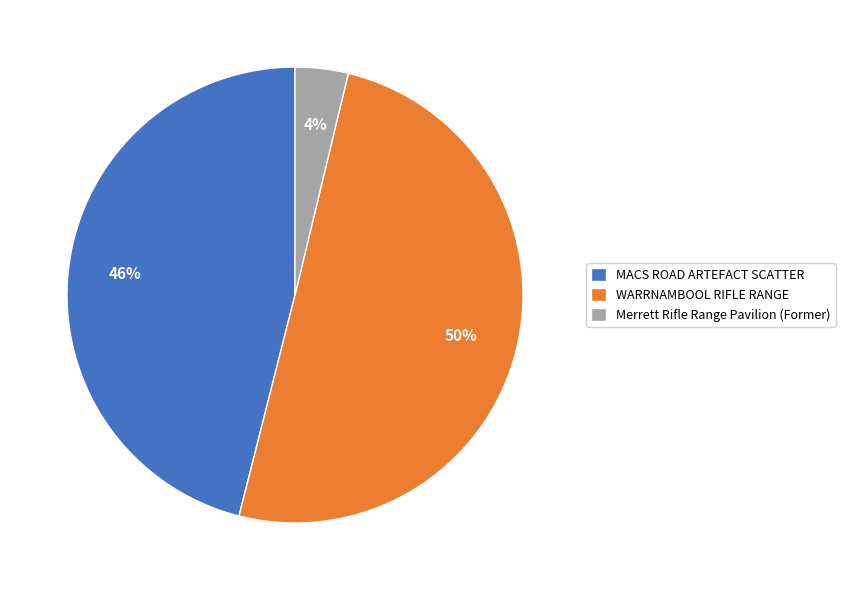

The WARRNAMBOOL RIFLE RANGE slice represents 43% of the pie. True or false?

False